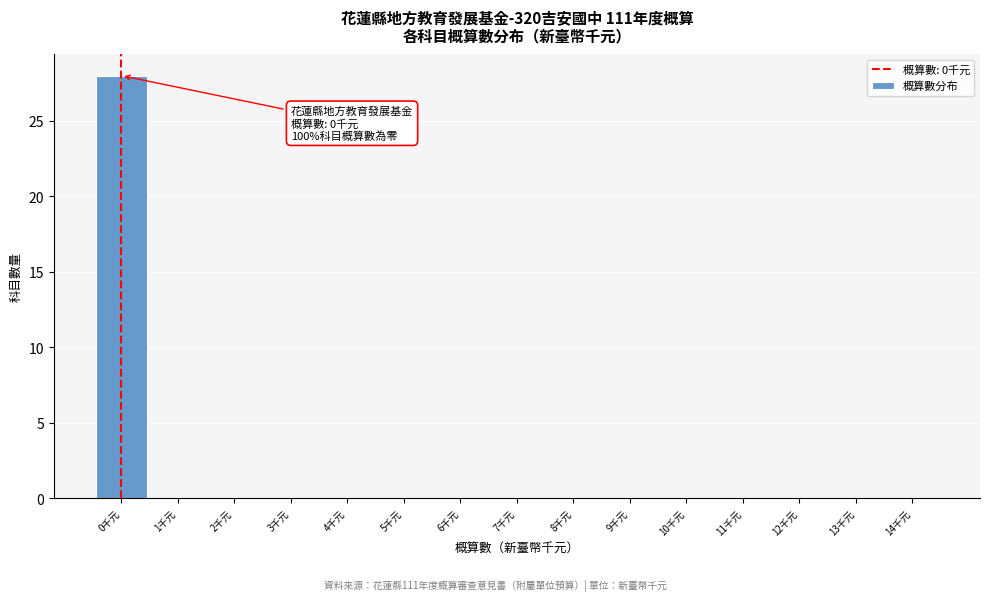

Reading right to left, what are all the values shown in this chart?

14千元=0	13千元=0	12千元=0	11千元=0	10千元=0	9千元=0	8千元=0	7千元=0	6千元=0	5千元=0	4千元=0	3千元=0	2千元=0	1千元=0	0千元=28